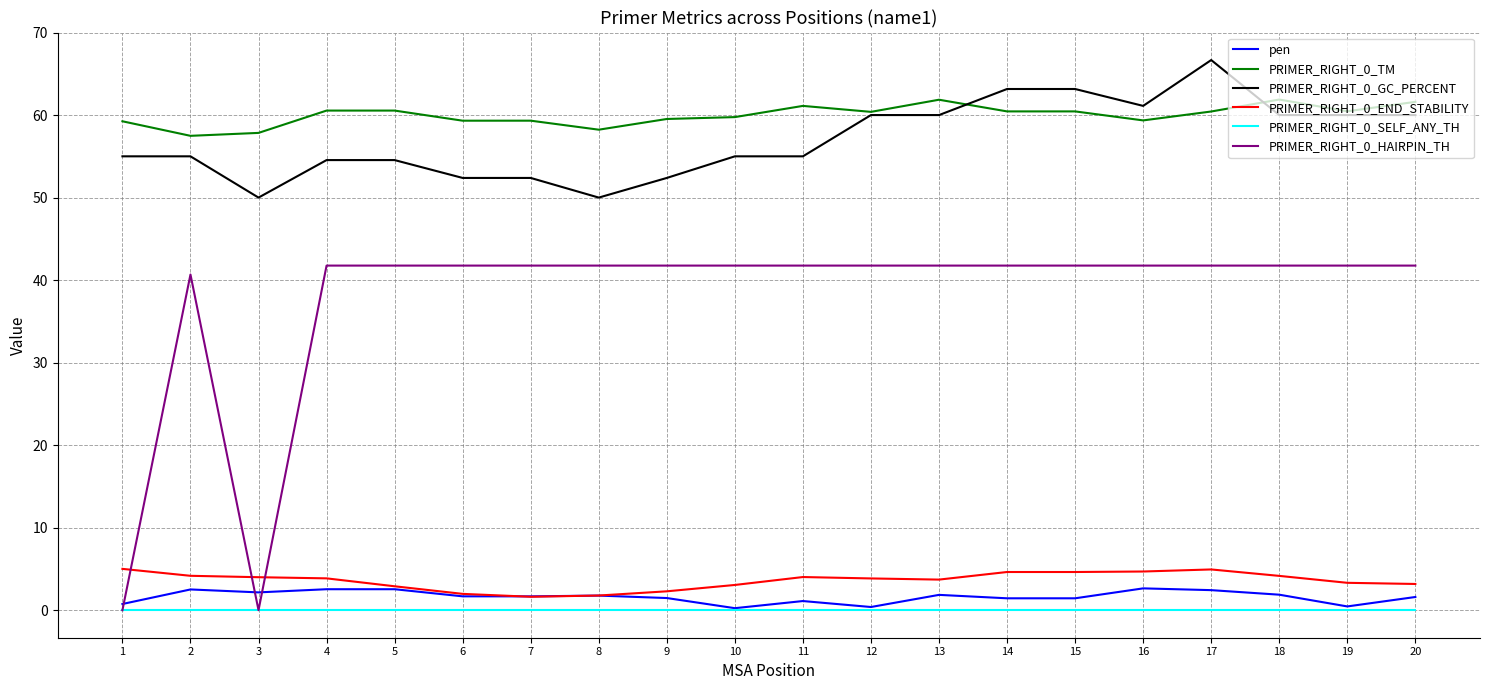

What are all the series names shown in the legend?

pen, PRIMER_RIGHT_0_TM, PRIMER_RIGHT_0_GC_PERCENT, PRIMER_RIGHT_0_END_STABILITY, PRIMER_RIGHT_0_SELF_ANY_TH, PRIMER_RIGHT_0_HAIRPIN_TH